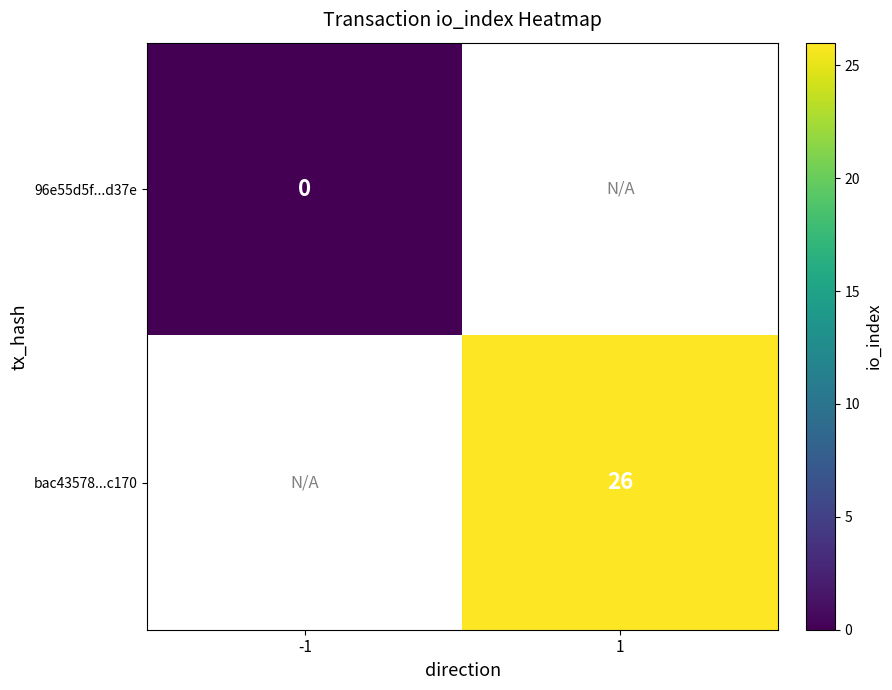

True or false: bac43578...c170 has a value of 10 at 1.

False